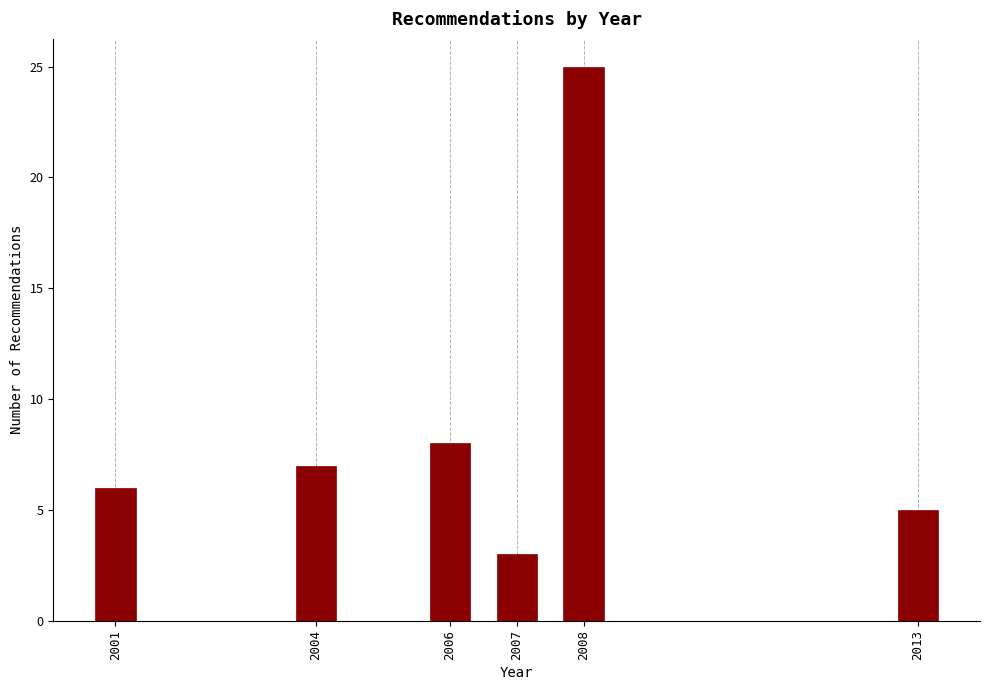

Reading right to left, transcribe all the data shown in this chart.

5	25	3	8	7	6